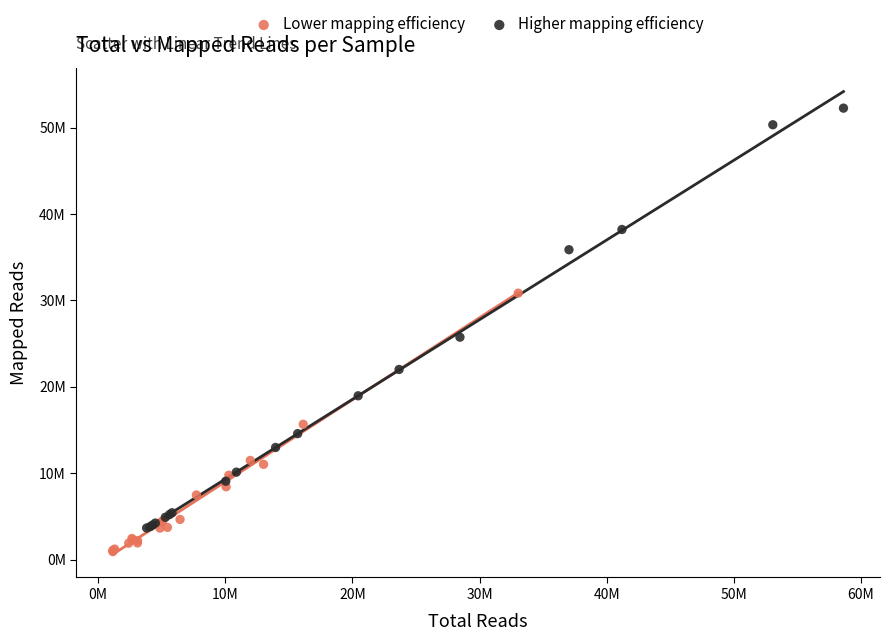

What are all the series names shown in the legend?

Lower mapping efficiency, Higher mapping efficiency